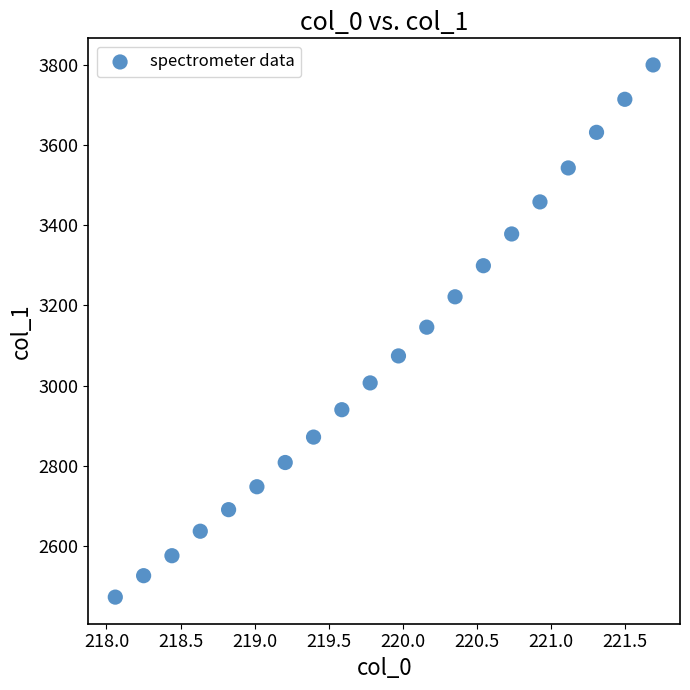

What is the range of Y values (max minus min)?

1327.6